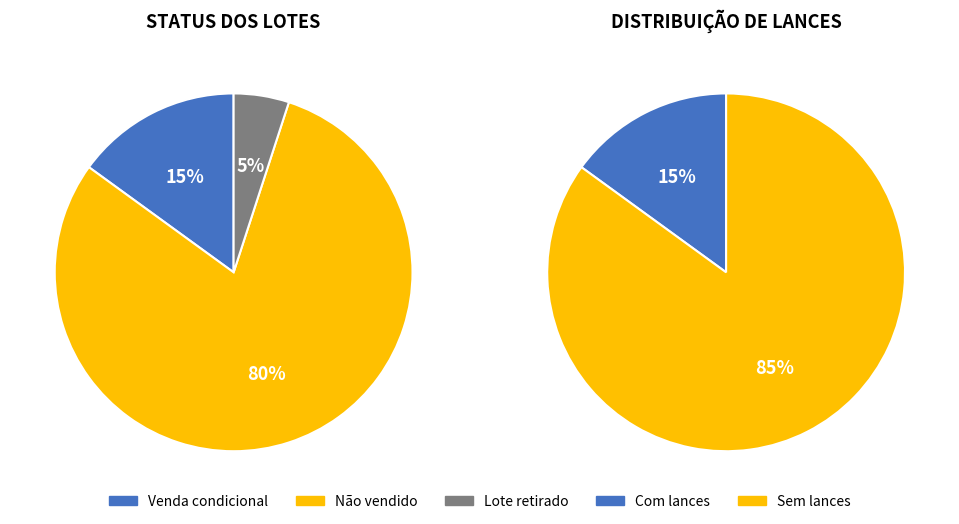

What portion of the pie excludes Lote retirado?

95.0%